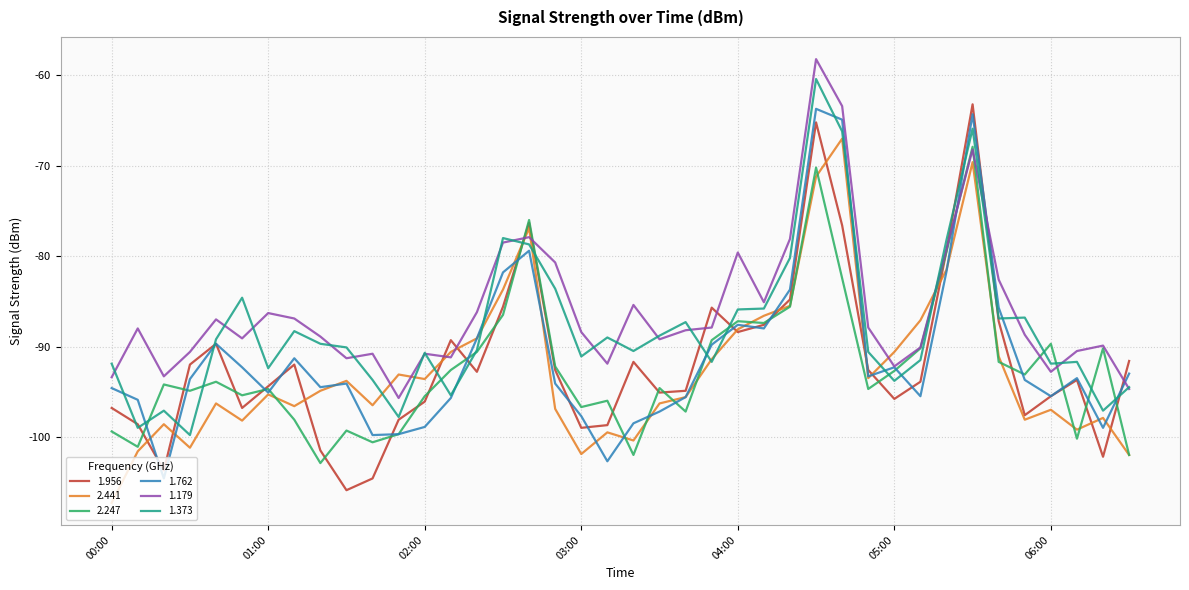

At which label is 1.373 closest to -80?

2010/06/17 04:20